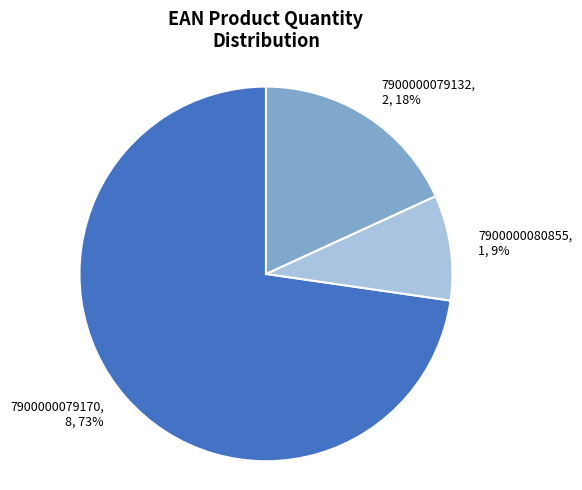

What is the majority slice?

7900000079170